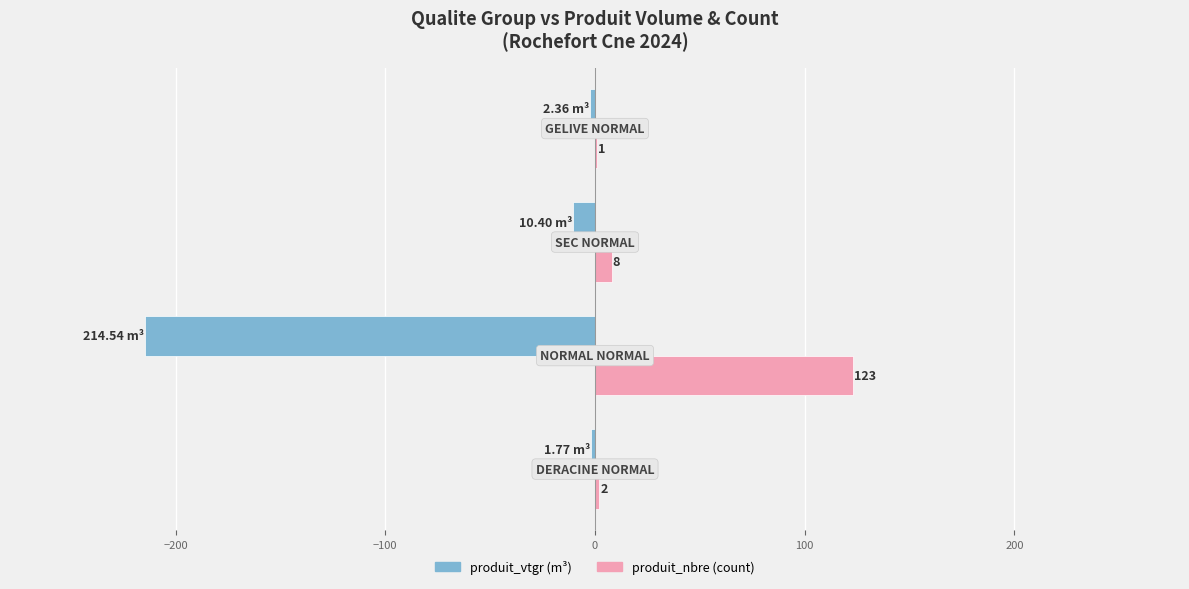

How many distinct data groups are displayed?

2